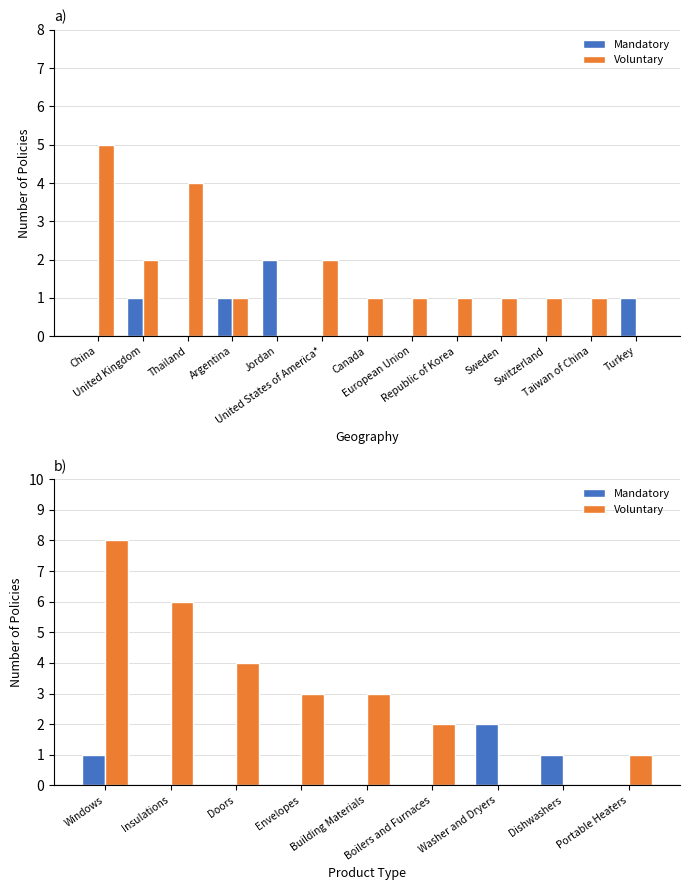

List the series in order of their overall mean, lowest first.

Mandatory, Voluntary